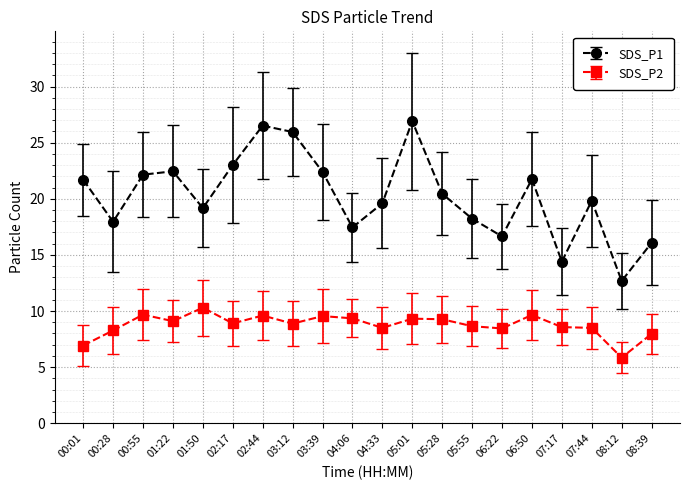

How many data points in SDS_P1 are less than 20?

10